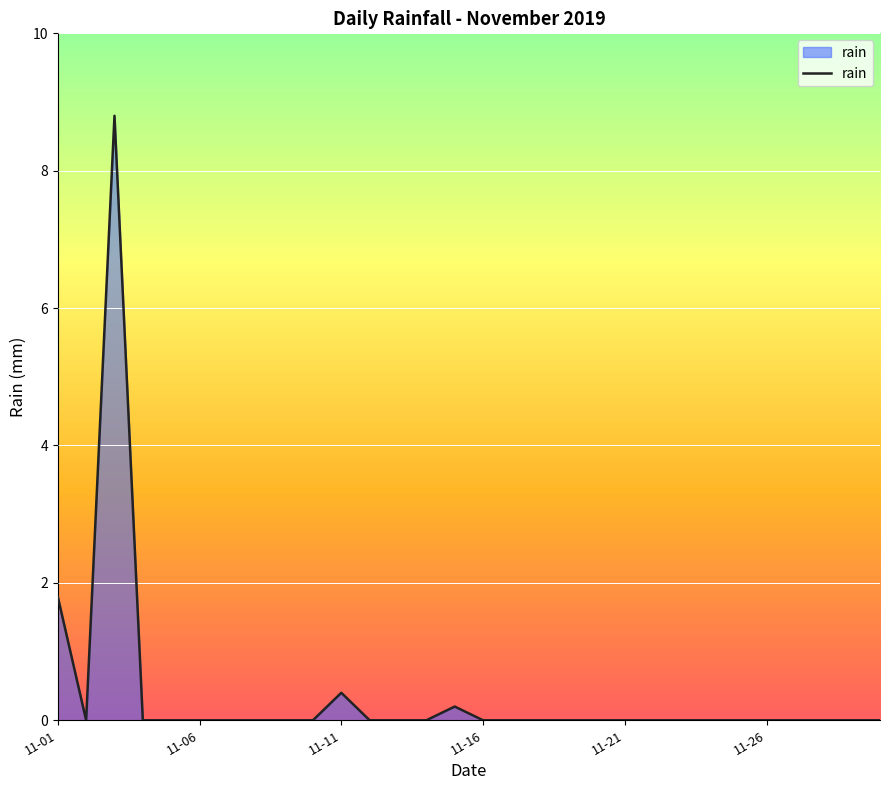

What is the difference between the maximum and minimum values?

8.8